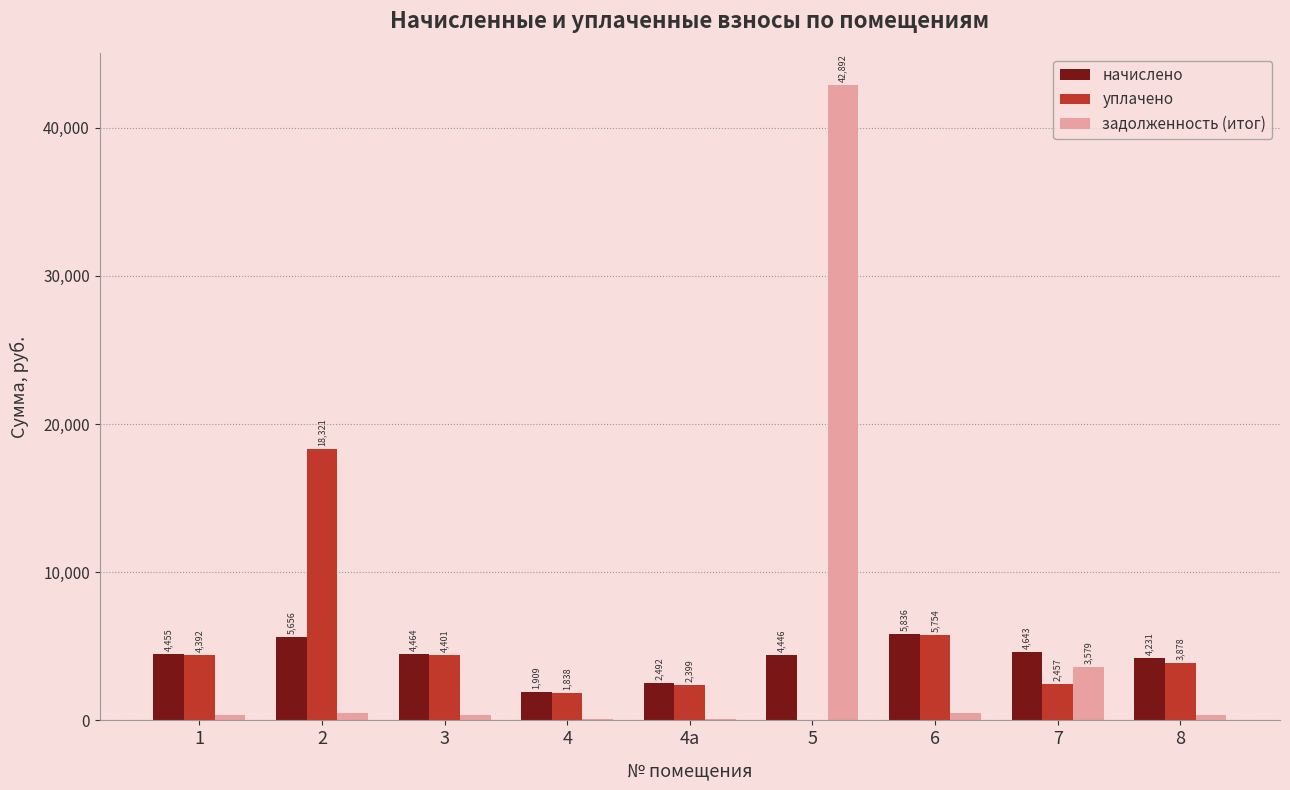

Which series changed the most between 4а and 7?

задолженность (итог)